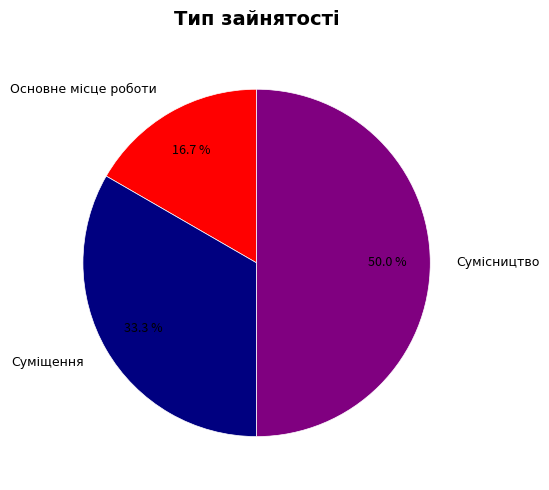

How much of the chart is everything except Суміщення?

66.7%